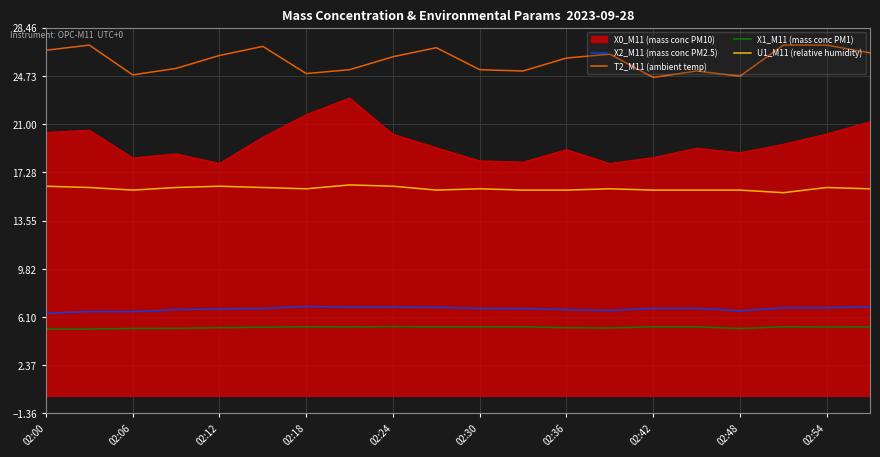

What is the minimum value for X1_M11 (mass conc PM1)?

5.2